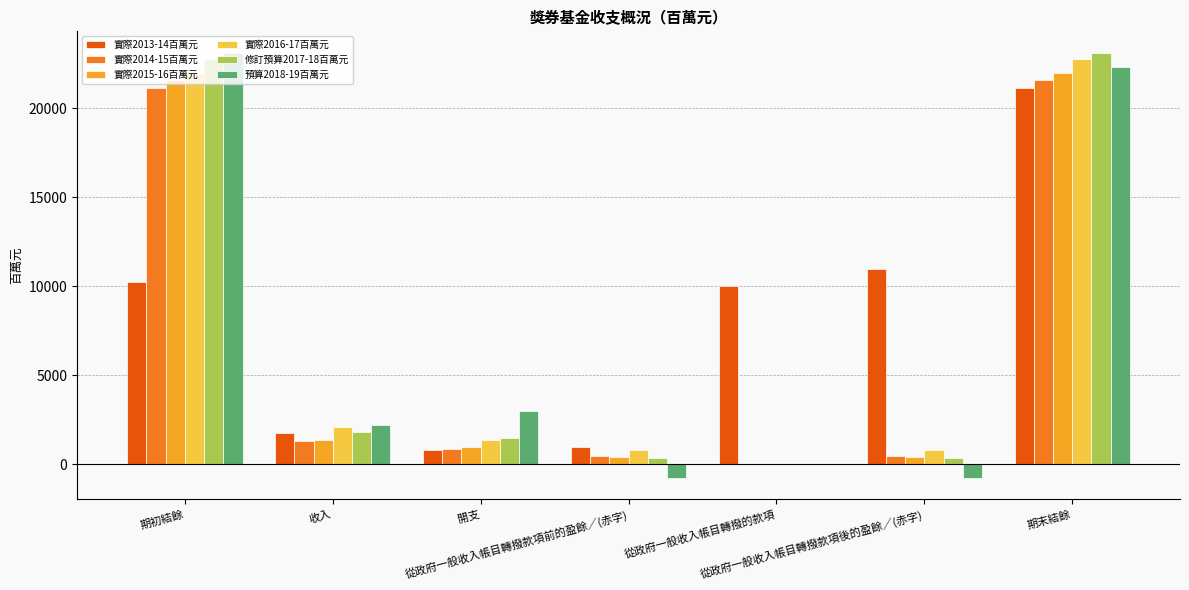

What is the greatest value displayed?

23141